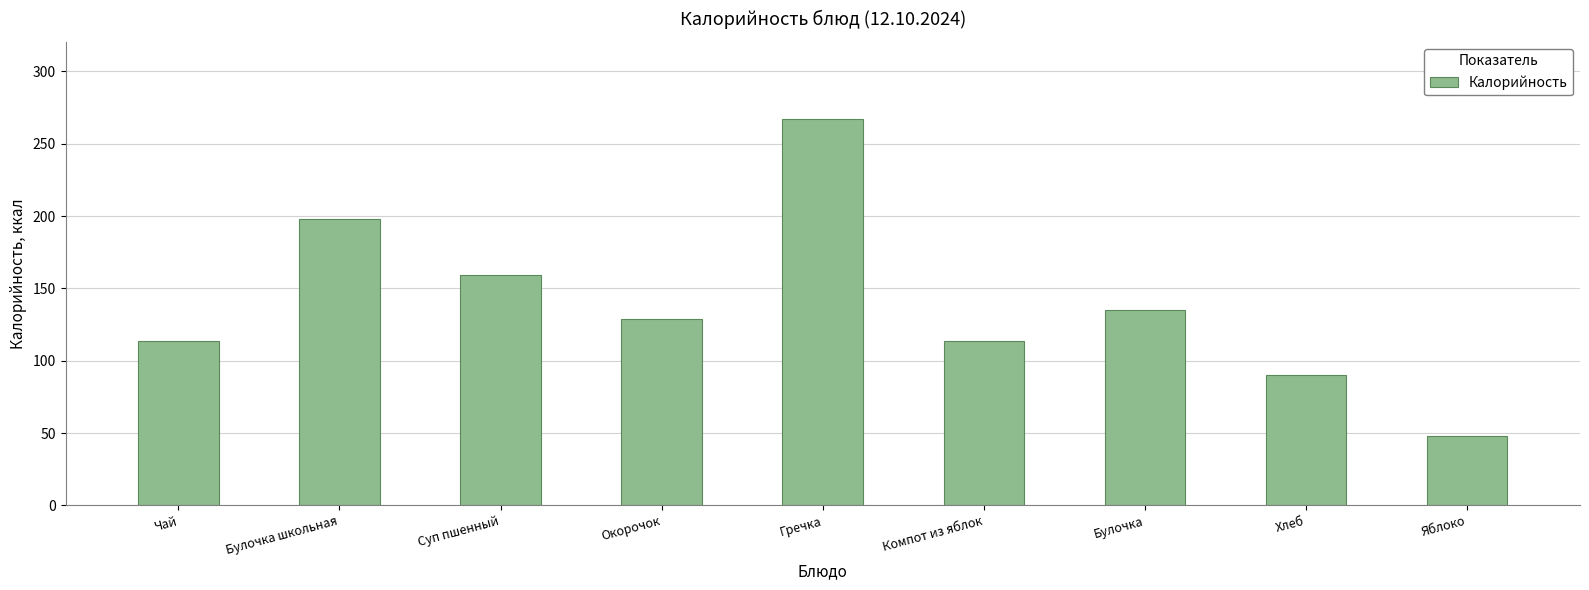

Which label corresponds to the largest value in the chart?

Гречка